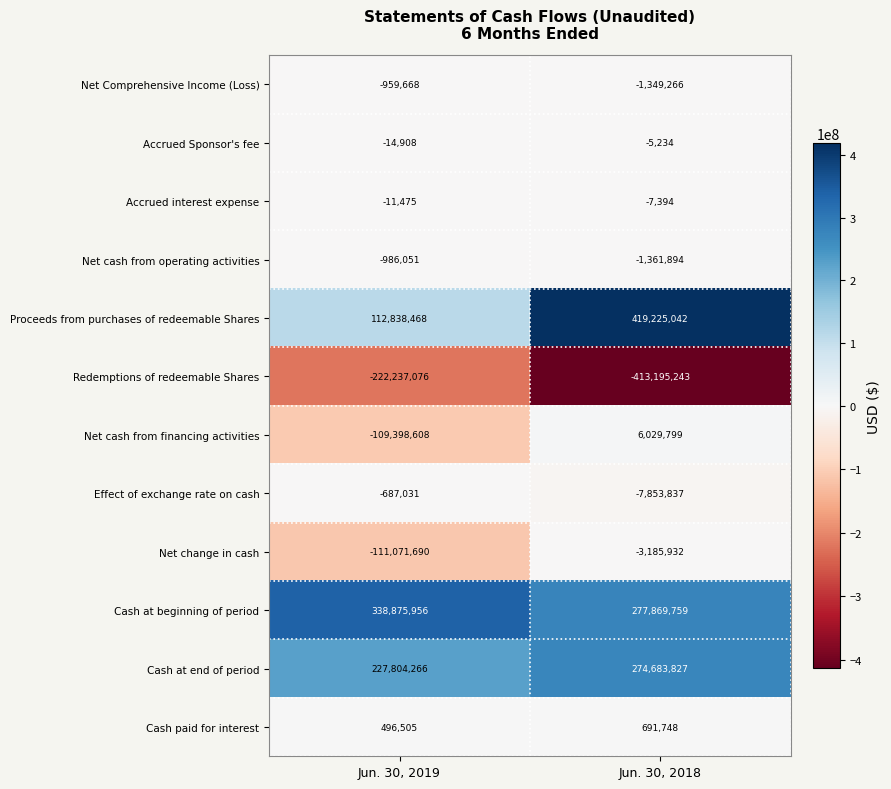

Which series has the widest spread of values?

Proceeds from purchases of redeemable Shares